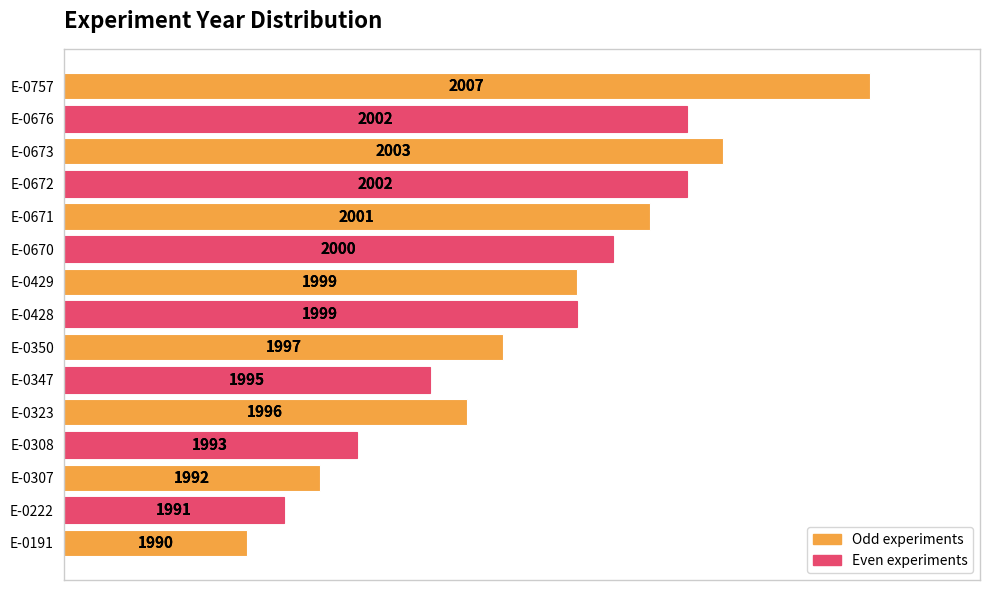

Which has a higher value, E-0757 or E-0676?

E-0757